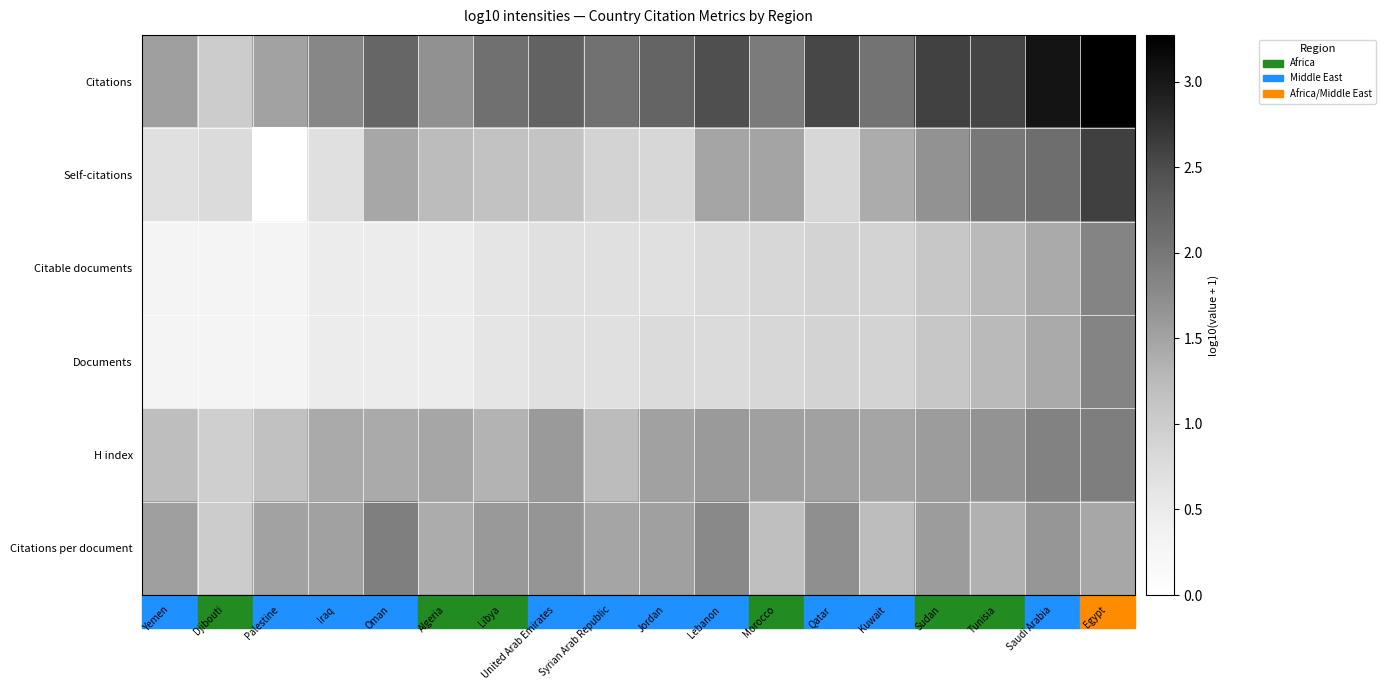

Count the number of categories in the chart.

18